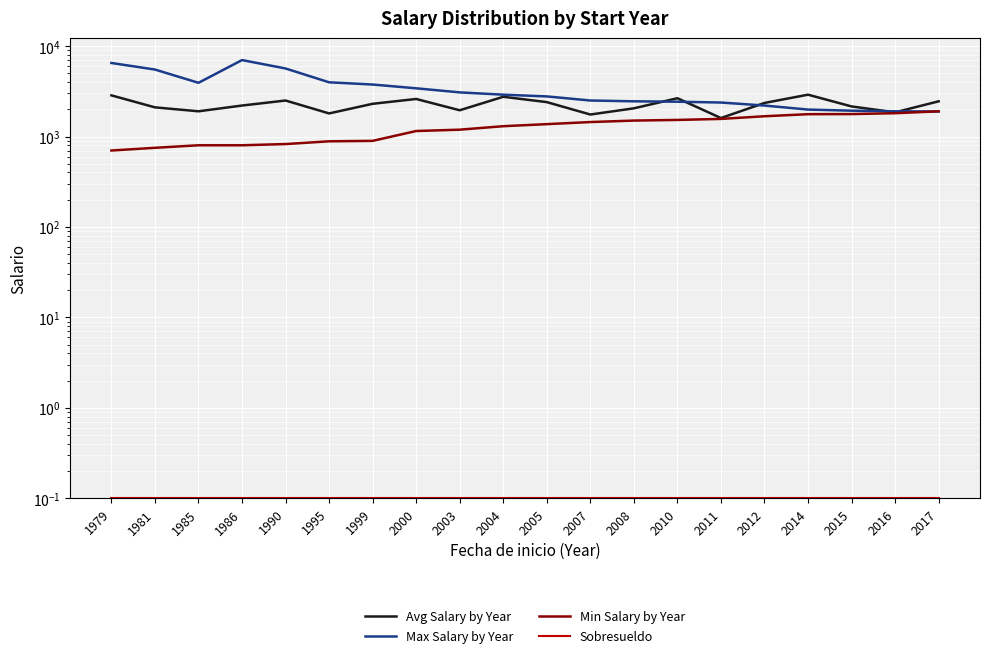

Which has a higher value, 1990 or 1986?

1990